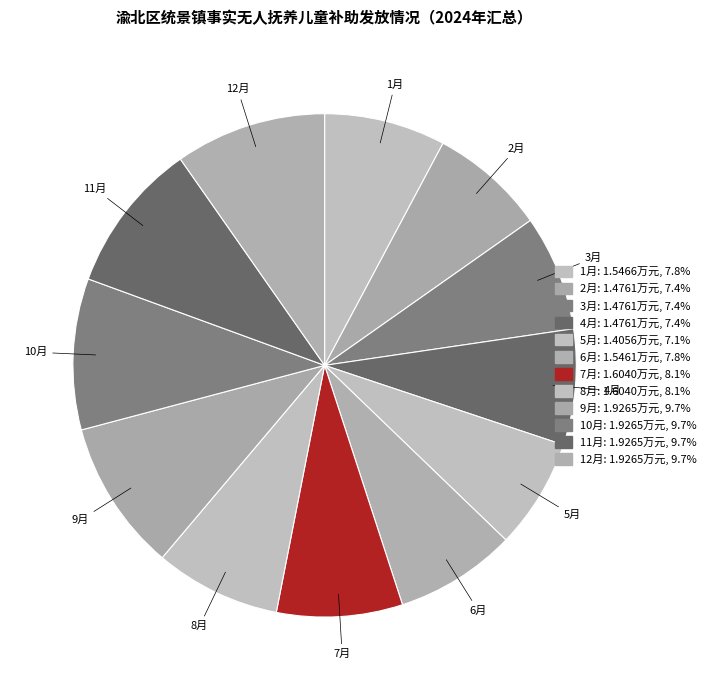

Count the number of slices in the pie.

12